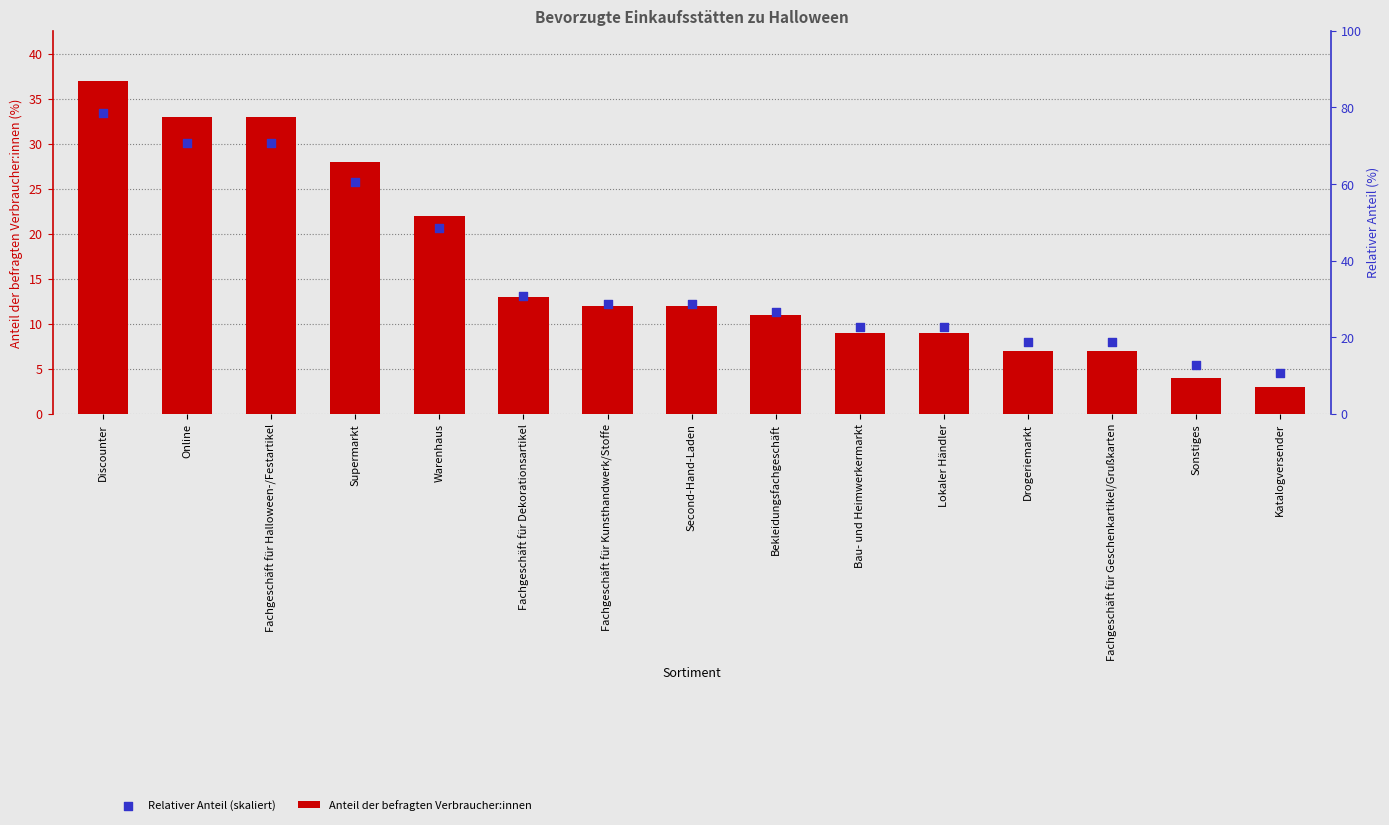

Which series has the widest spread of Y values?

Anteil der befragten Verbraucher:innen